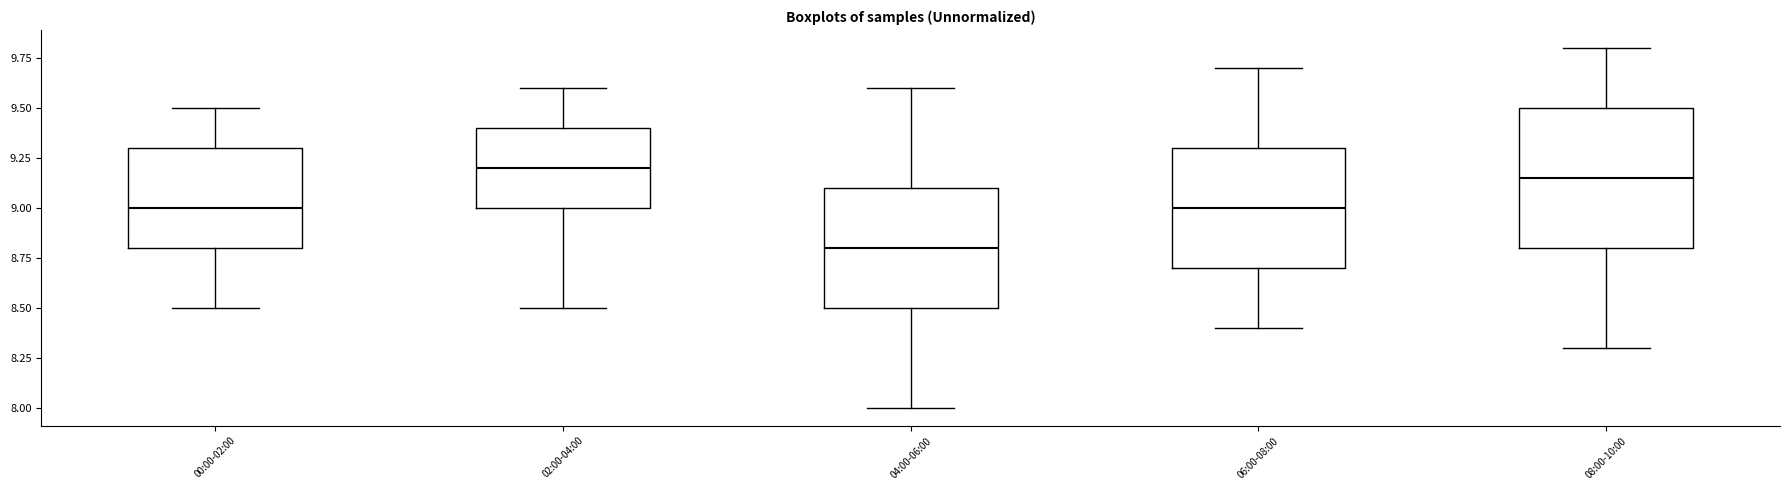

Where is the lower edge of the box for 08:00-10:00 on the y-axis? The values are not printed on the chart, so give them approximately, as read against the axis.

8.80